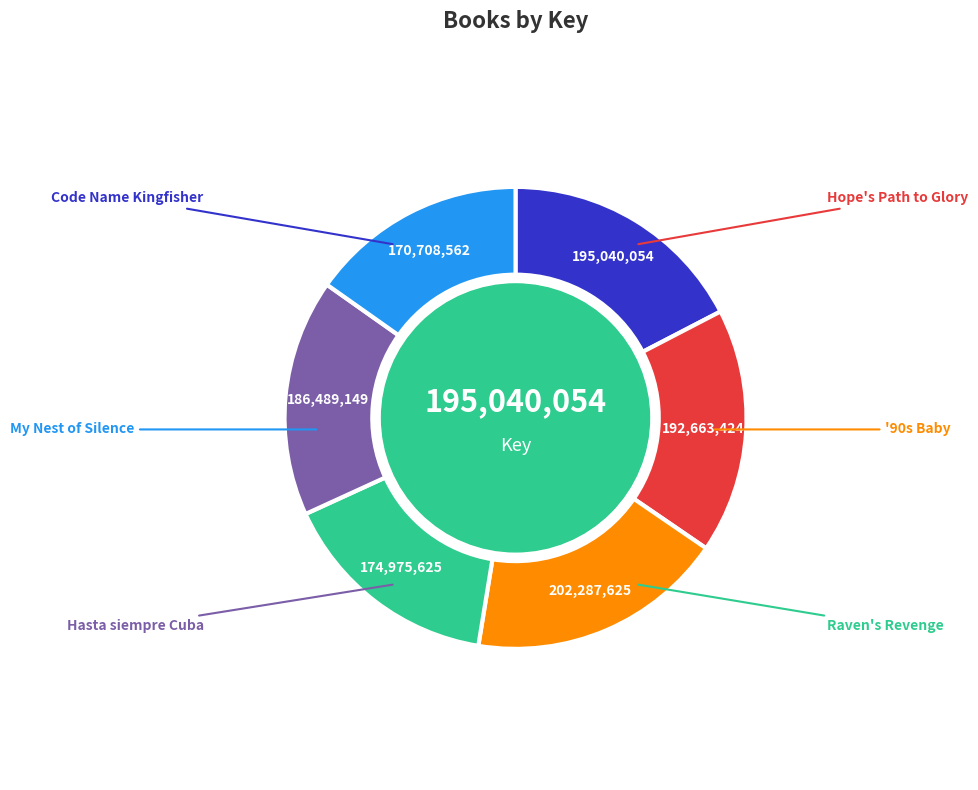

Is there any slice that represents more than half of the pie?

No